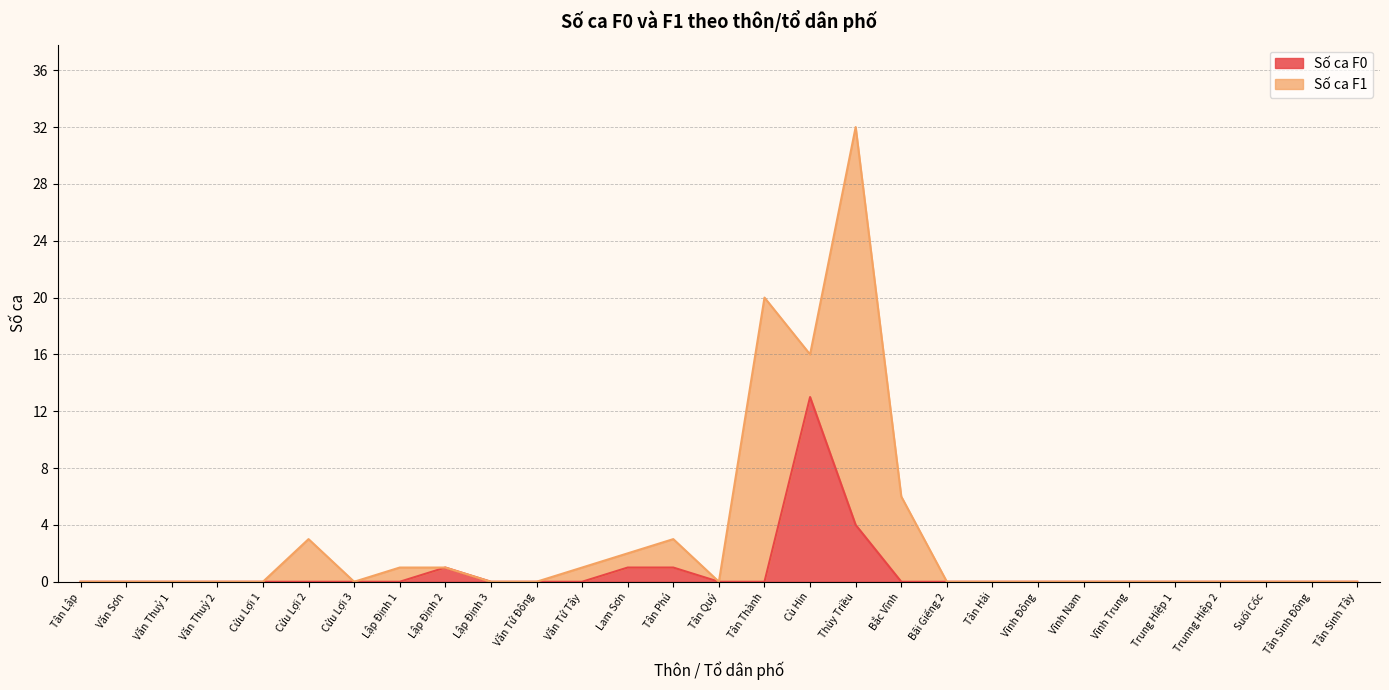

What is the sum of the values at Văn Thuỷ 1 and Cù Hin?

13